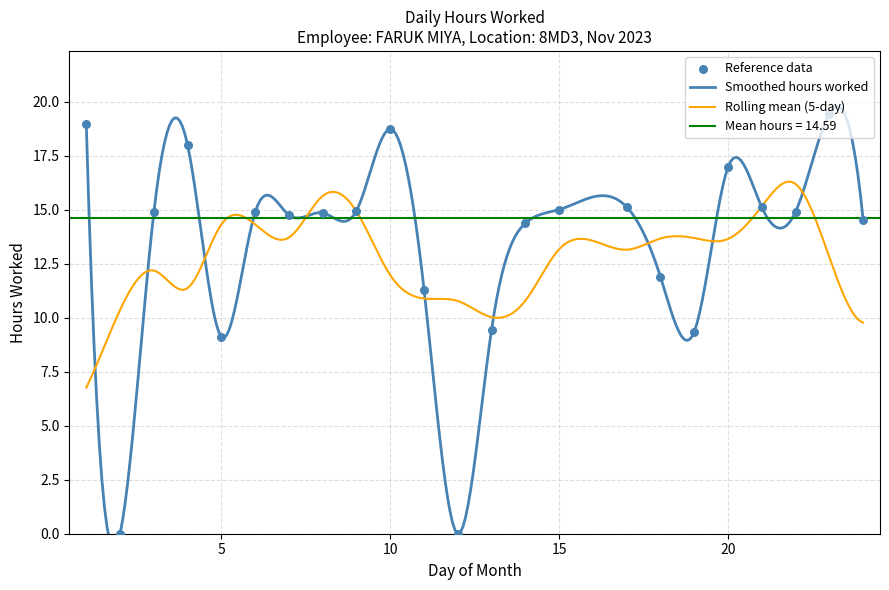

What is the change in value from 5 to 14?

+5.3